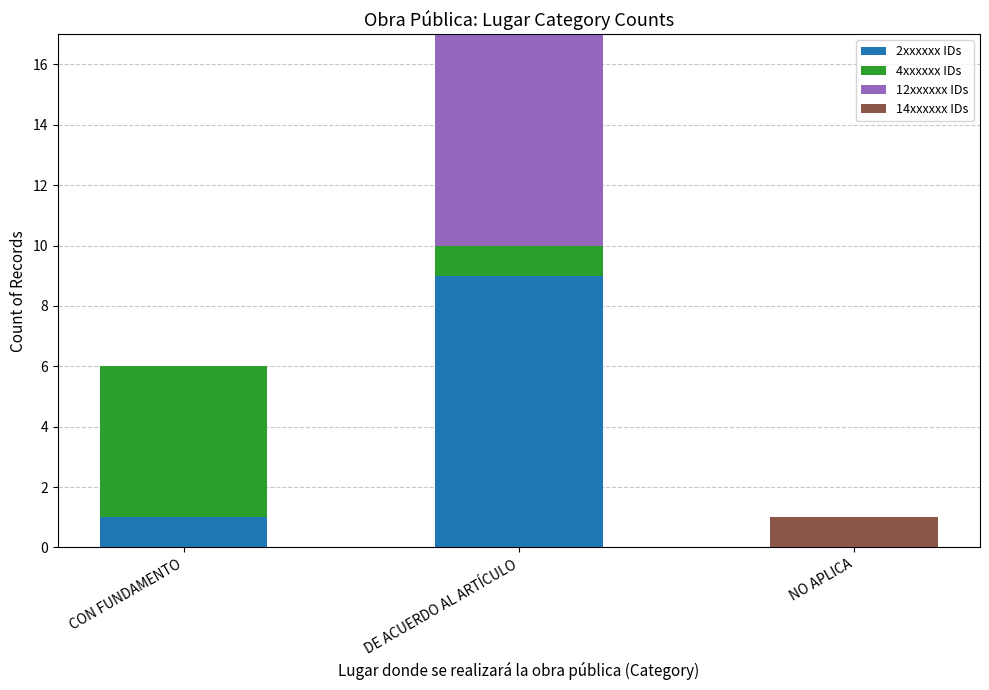

The value of 2xxxxxx IDs at CON FUNDAMENTO is 2. True or false?

False